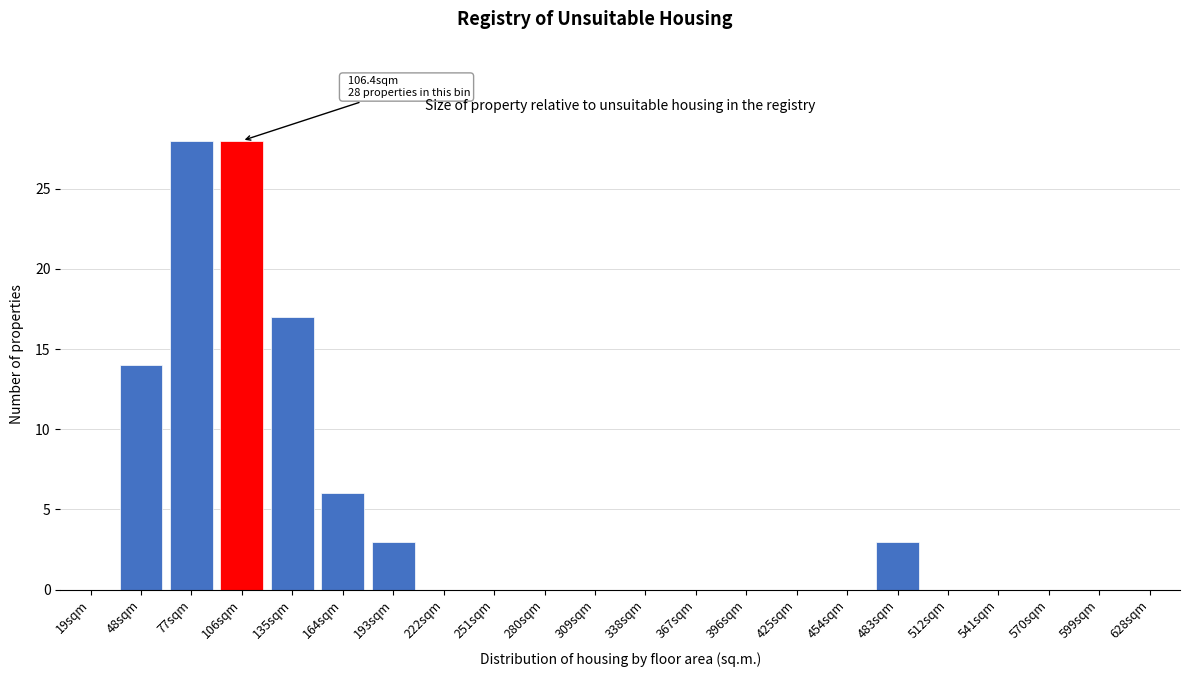

Reading left to right, extract all data points from this chart.

19sqm=0	48sqm=14	77sqm=28	106sqm=28	135sqm=17	164sqm=6	193sqm=3	222sqm=0	251sqm=0	280sqm=0	309sqm=0	338sqm=0	367sqm=0	396sqm=0	425sqm=0	454sqm=0	483sqm=3	512sqm=0	541sqm=0	570sqm=0	599sqm=0	628sqm=0